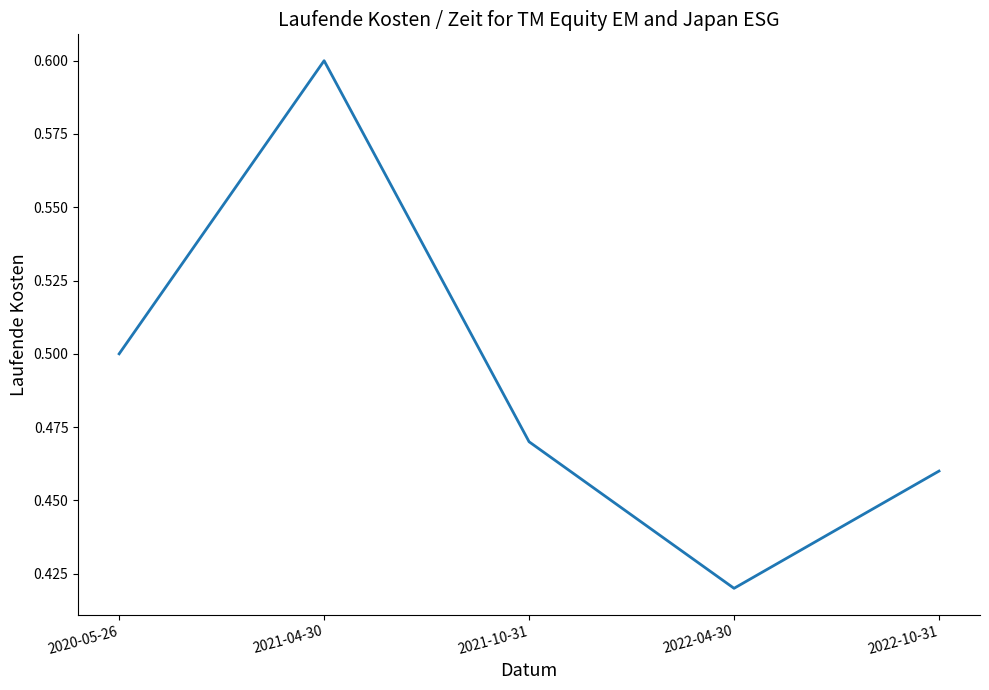

Between 2020-05-26 and 2022-04-30, which is larger?

2020-05-26